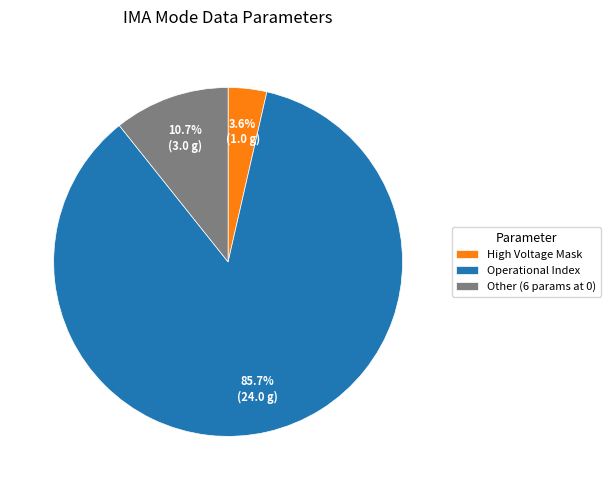

Is the sum of Operational Index and High Voltage Mask greater than half?

Yes